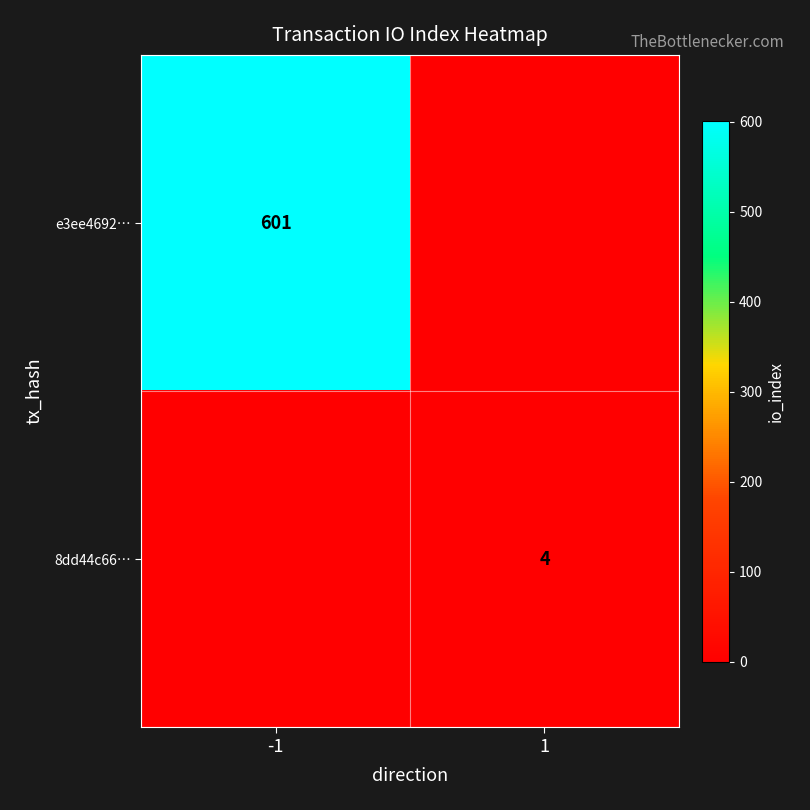

Which series changed the most between -1 and 1?

e3ee4692…